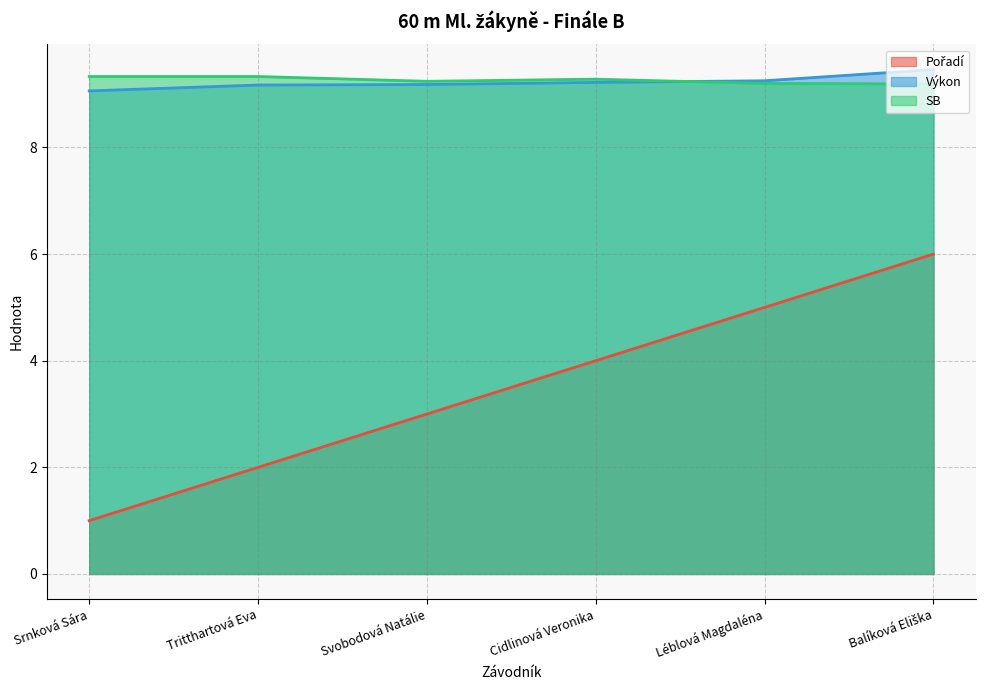

Which series has the largest total across all categories?

SB